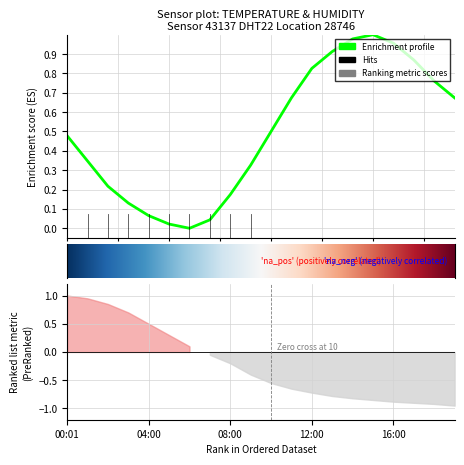

What is the label of the 5th point from the right?

15:00